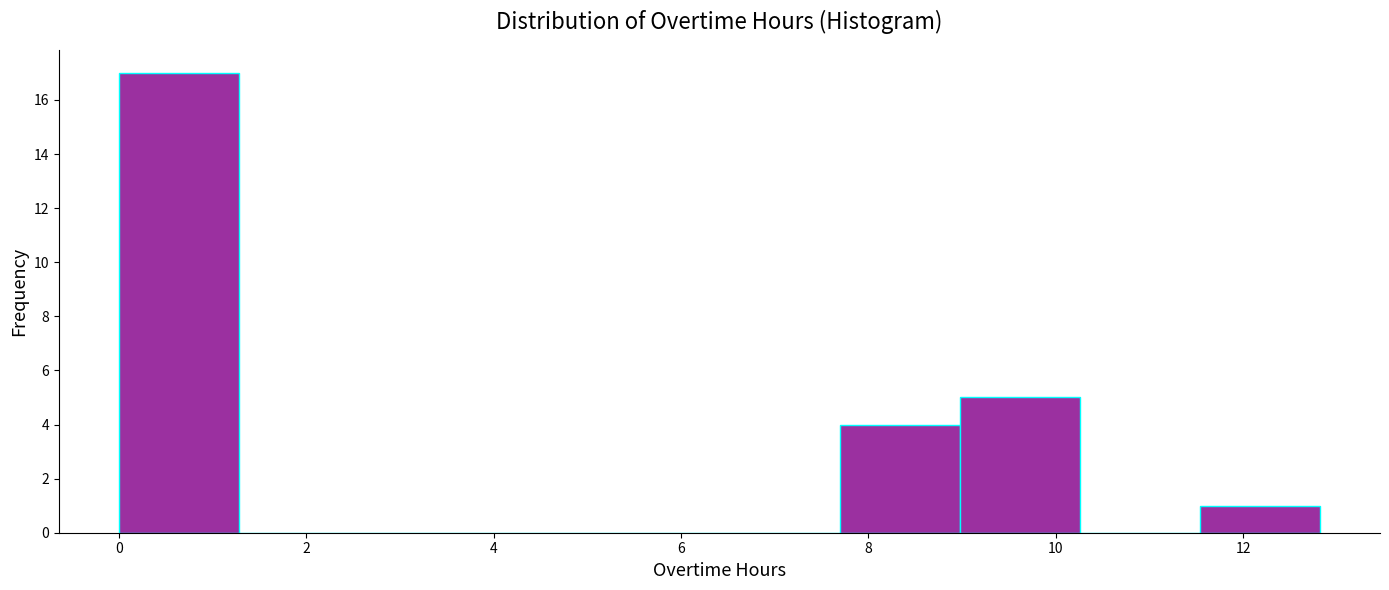

Reading left to right, list every bar in this chart as the range it spans on the x-axis followed by its height. Neither the bar edges nor the heights are printed on the chart, so give them approximately, as read against the axes.

0.0 to 1.2: 17
1.2 to 2.6: 0
2.6 to 3.8: 0
3.8 to 5.2: 0
5.2 to 6.4: 0
6.4 to 7.6: 0
7.6 to 9.0: 4
9.0 to 10.2: 5
10.2 to 11.6: 0
11.6 to 12.8: 1